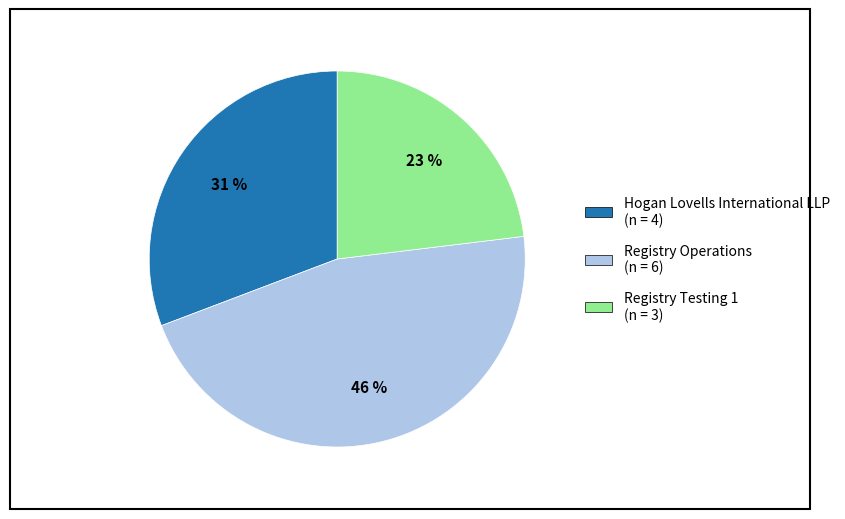

Which category has the biggest portion of the pie?

Registry Operations